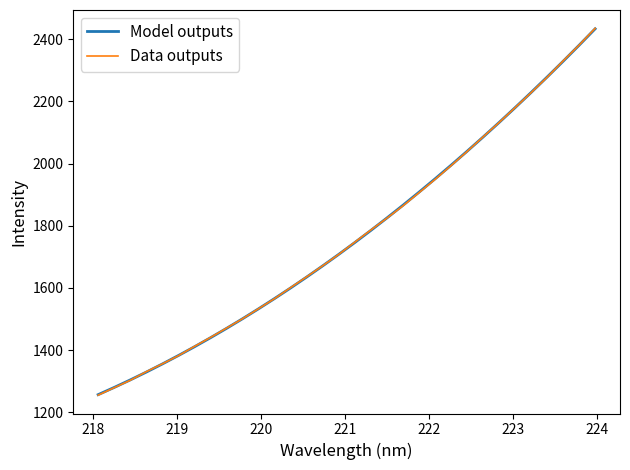

What is the smallest value displayed?

1255.2